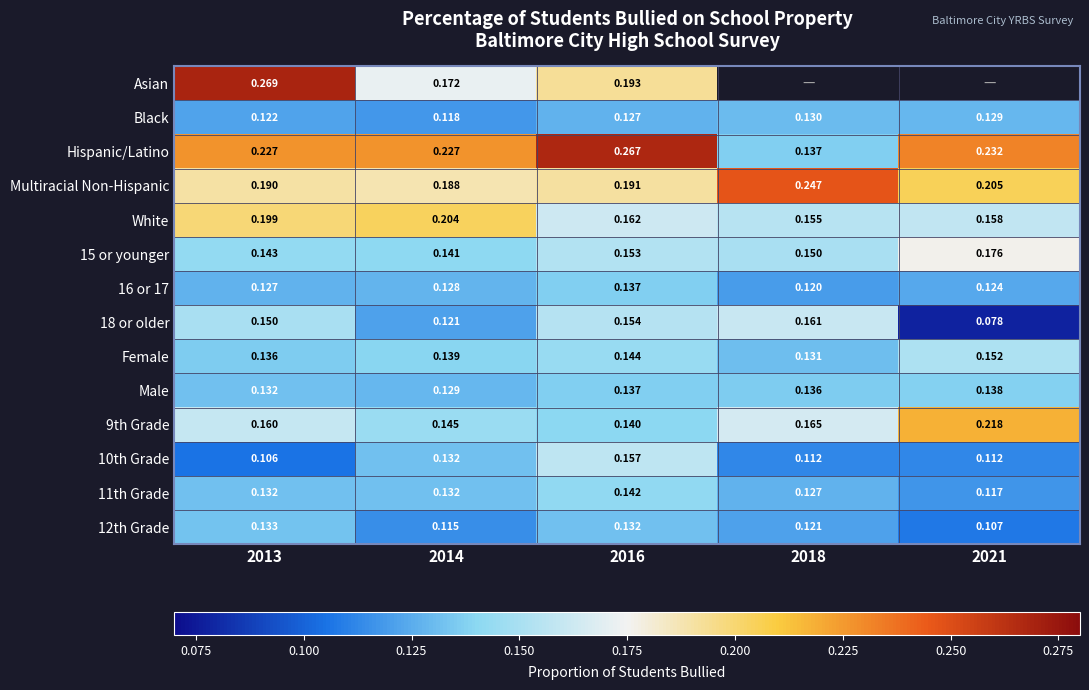

What value does the Black series have at 2013?

0.1